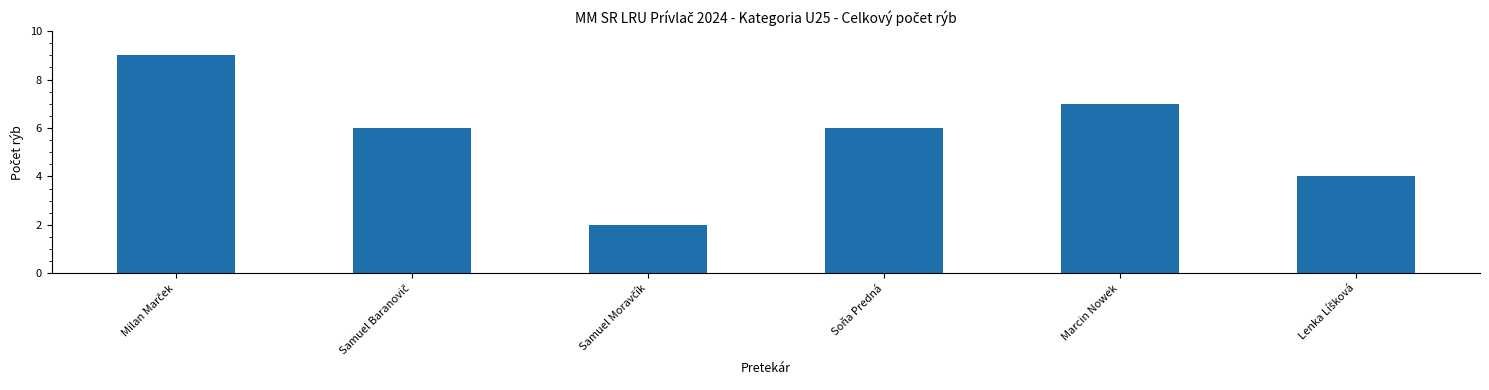

What is the greatest value displayed?

9